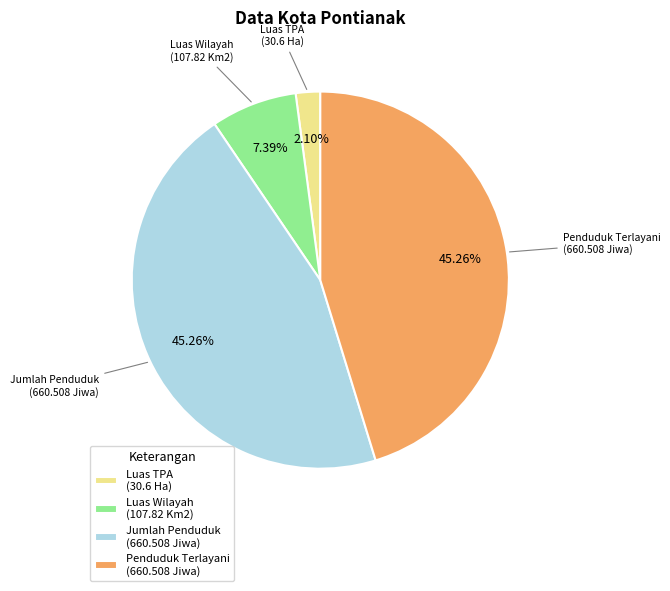

How many slices are in this pie chart?

4